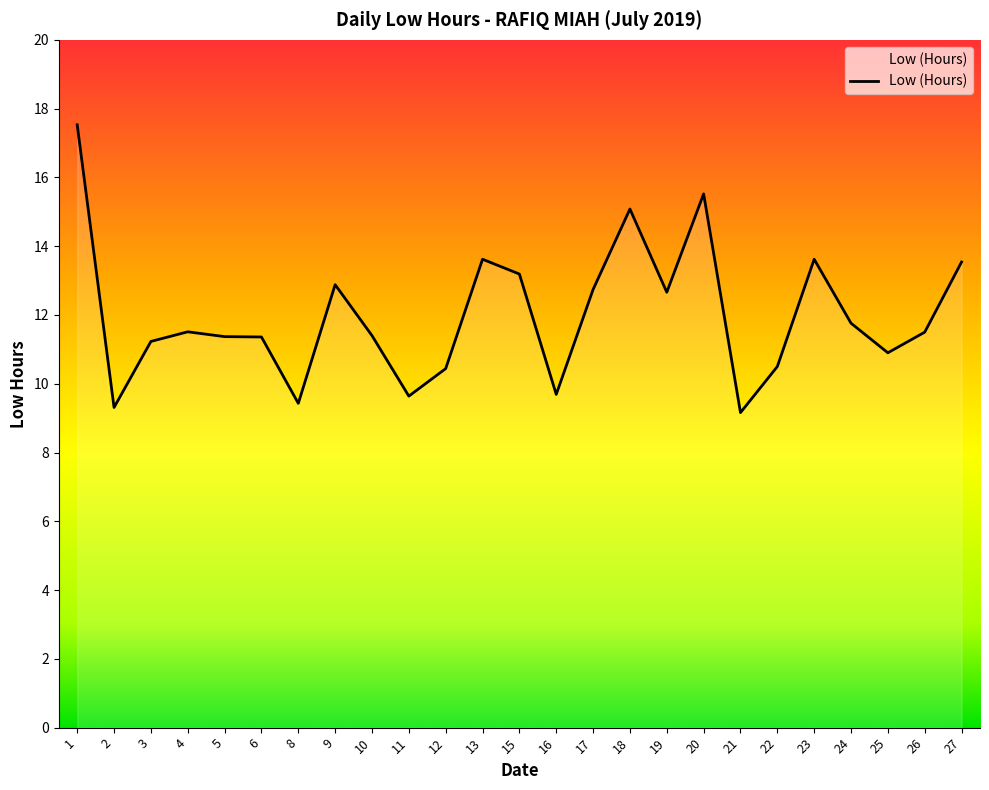

What is the greatest value displayed?

17.5